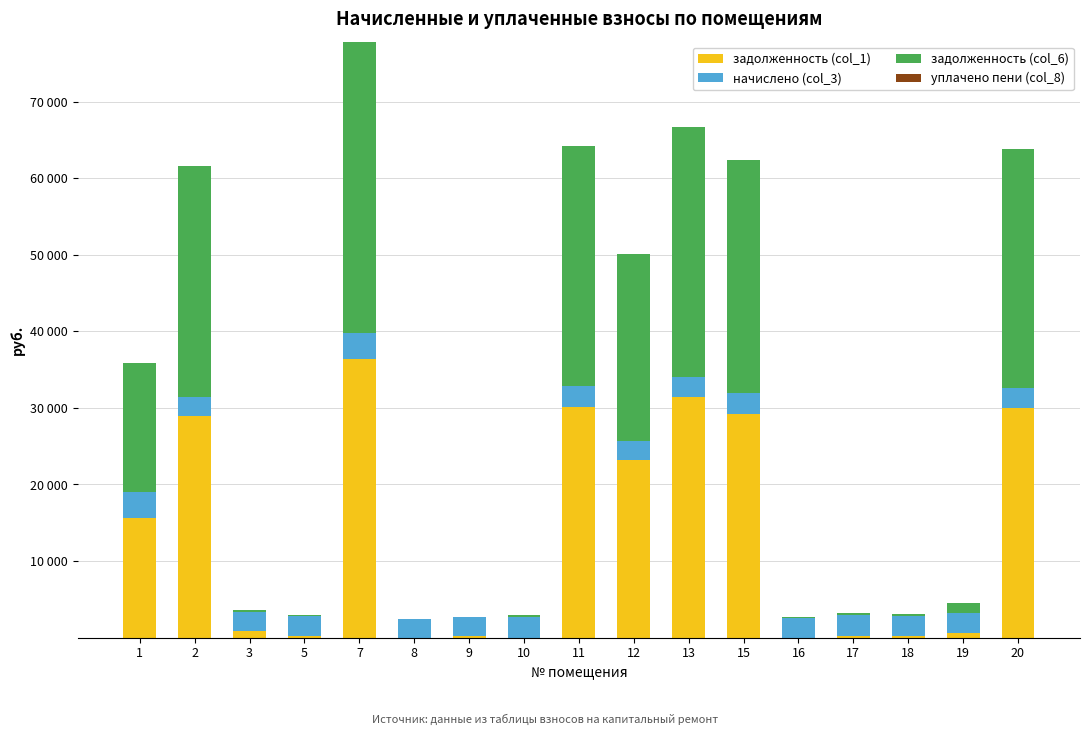

What is the difference between the maximum and second lowest values in the начислено (col_3) series?

879.1